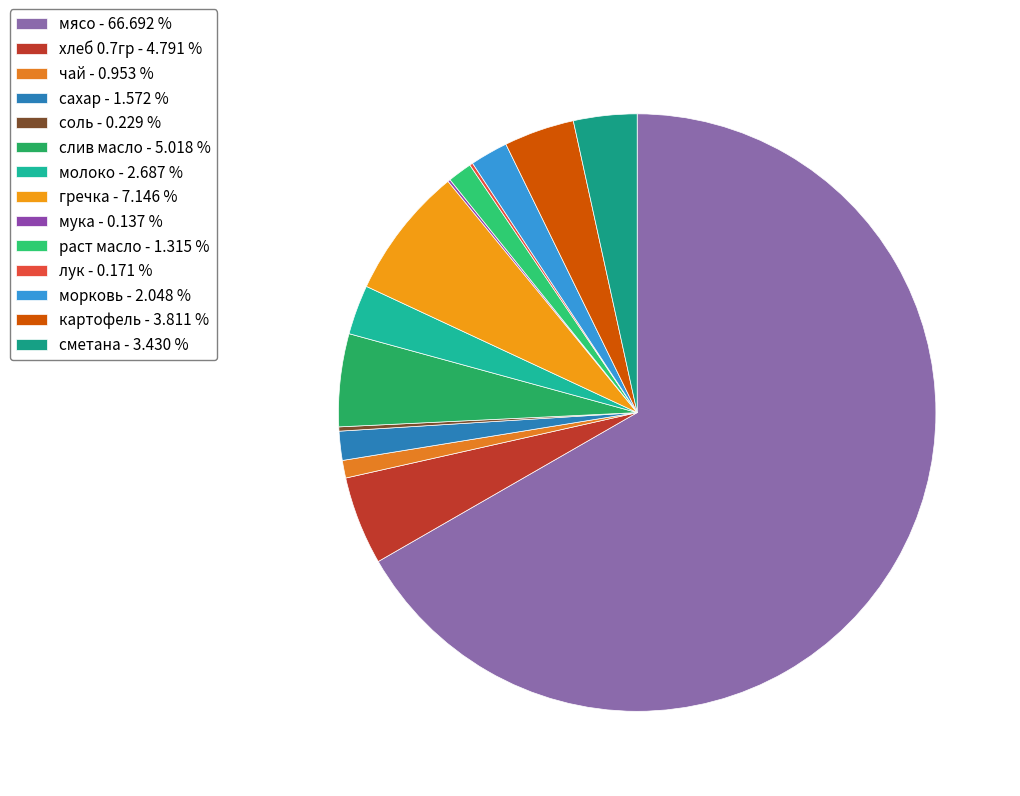

Rank the categories by value from lowest to highest.

мука, лук, соль, чай, раст масло, сахар, морковь, молоко, сметана, картофель, хлеб 0.7гр, слив масло, гречка, мясо